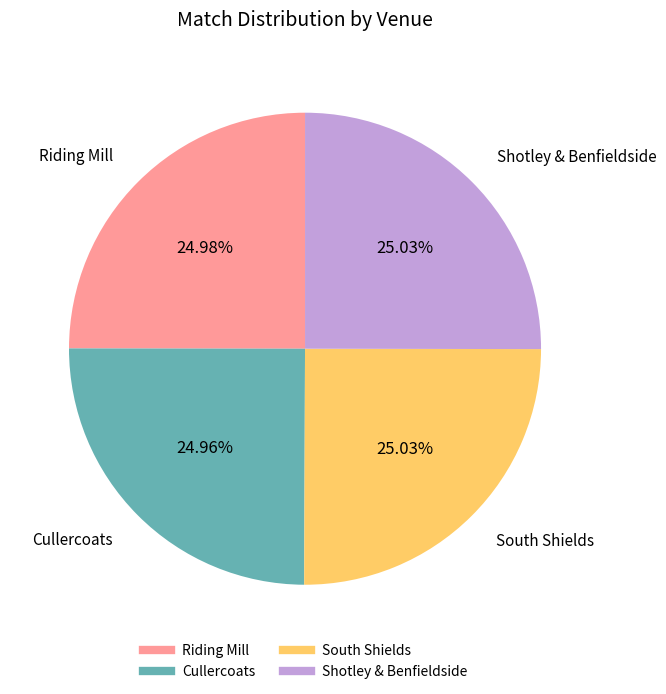

What is the ratio of the value at South Shields to the value at Cullercoats?

1.0